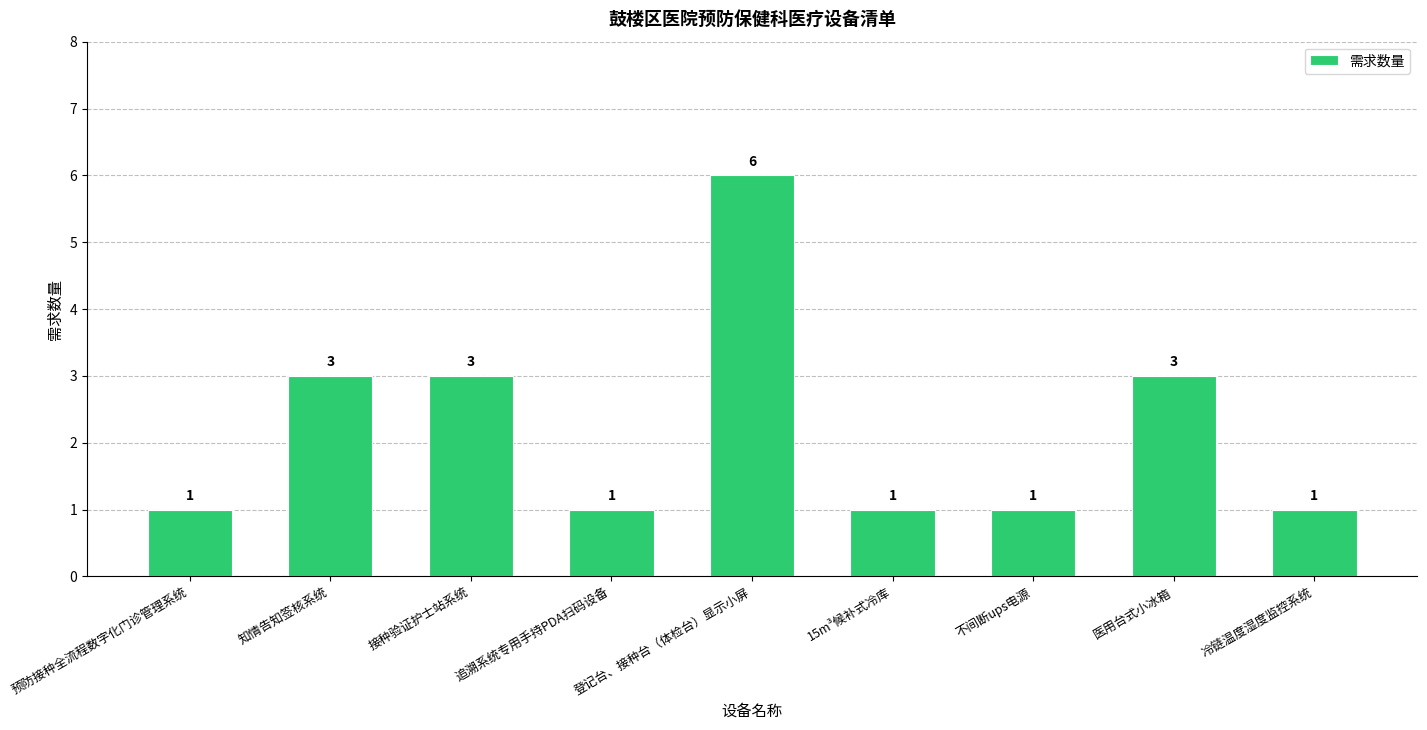

The value at 预防接种全流程数字化门诊管理系统 is 1. True or false?

True